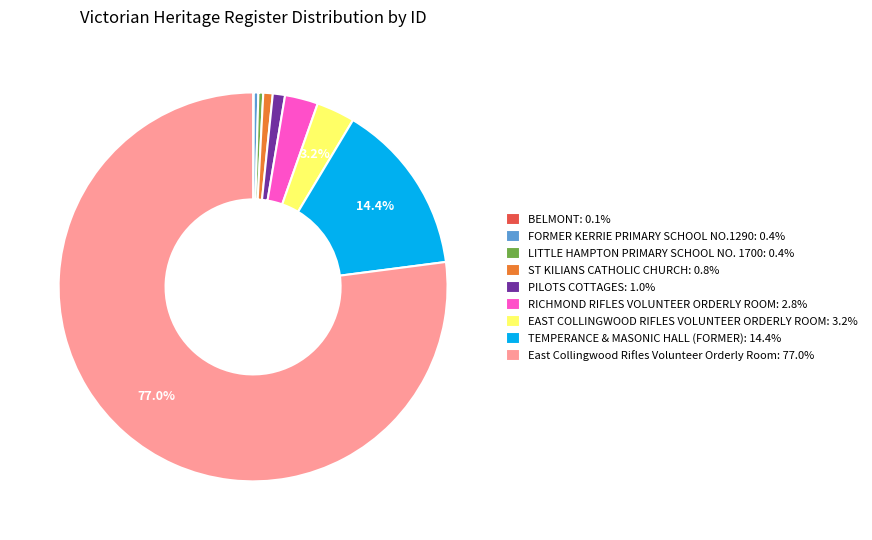

The RICHMOND RIFLES VOLUNTEER ORDERLY ROOM slice represents 17% of the pie. True or false?

False